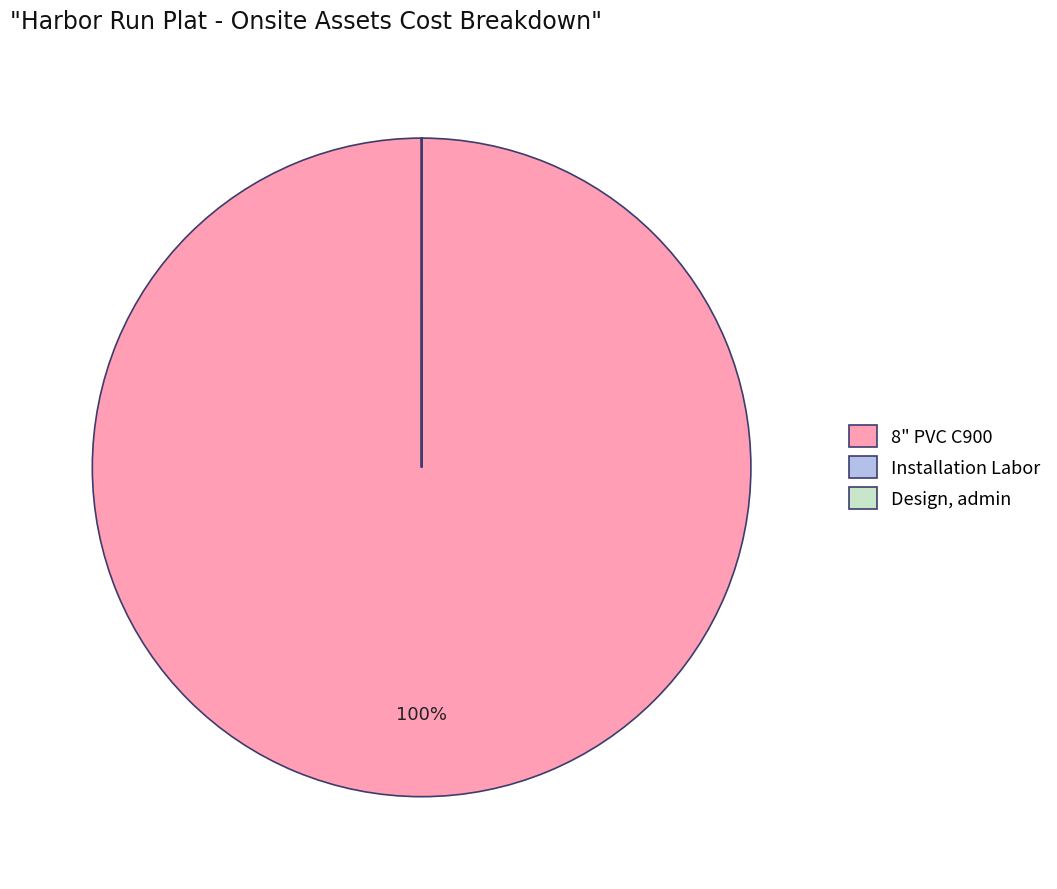

Is there any slice that represents more than half of the pie?

Yes